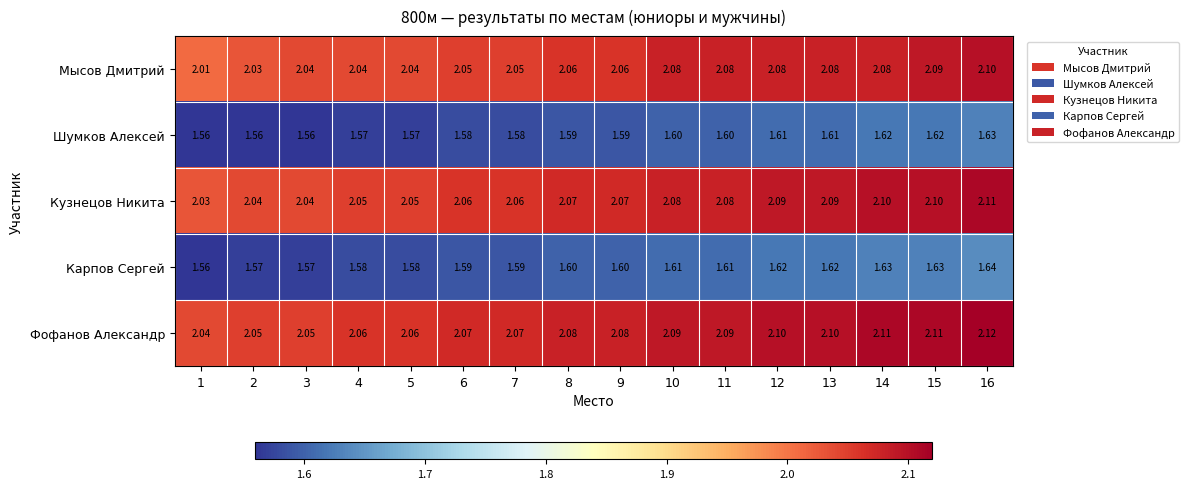

Which series has the widest spread of values?

Мысов Дмитрий